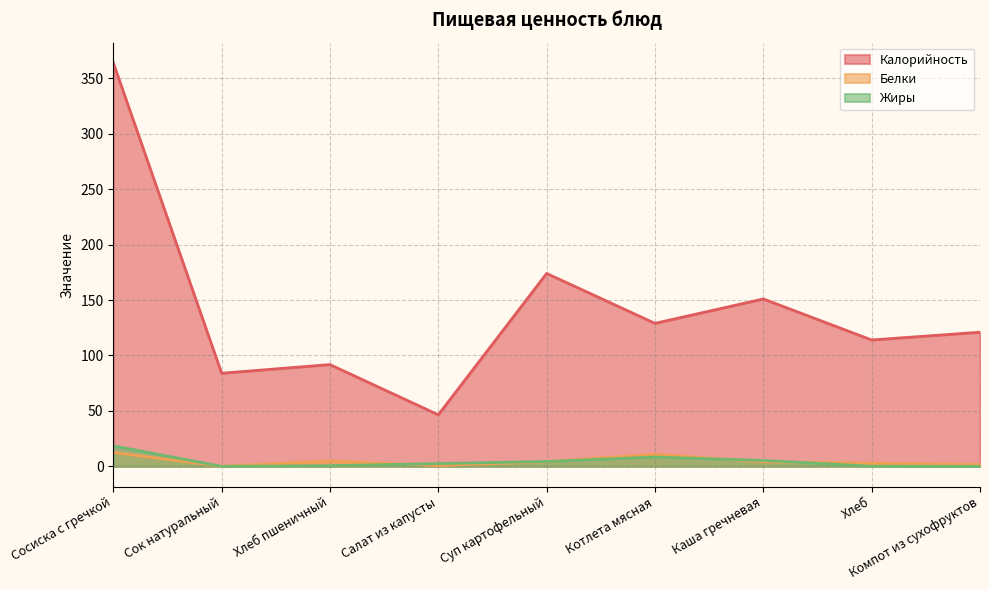

The Белки series shows 5.9 at Каша гречневая. True or false?

False